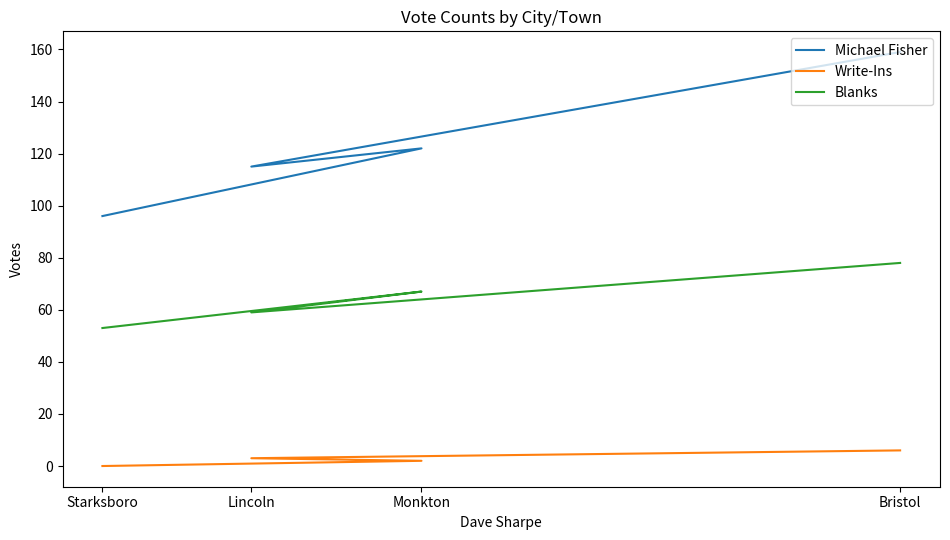

What is the minimum value for Michael Fisher?

96